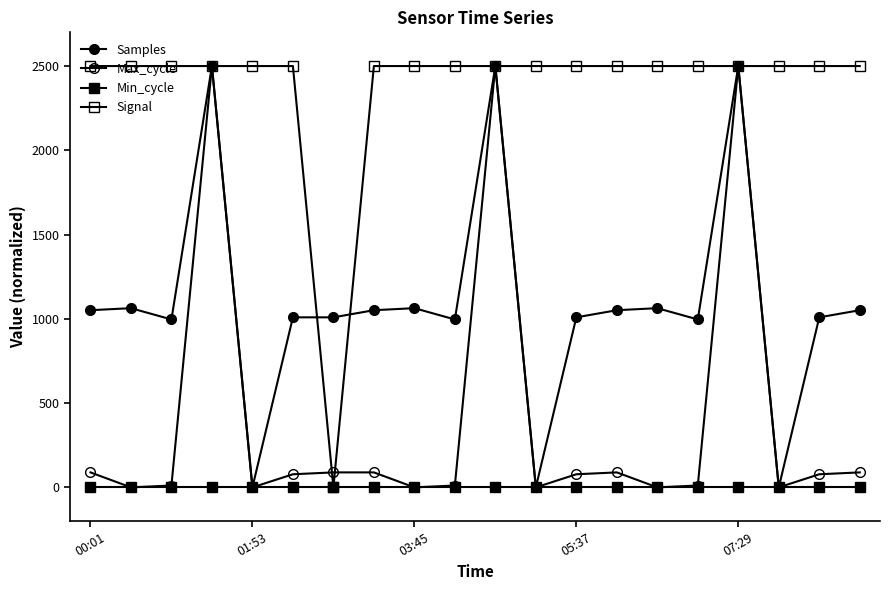

How many data points does each series have?

20